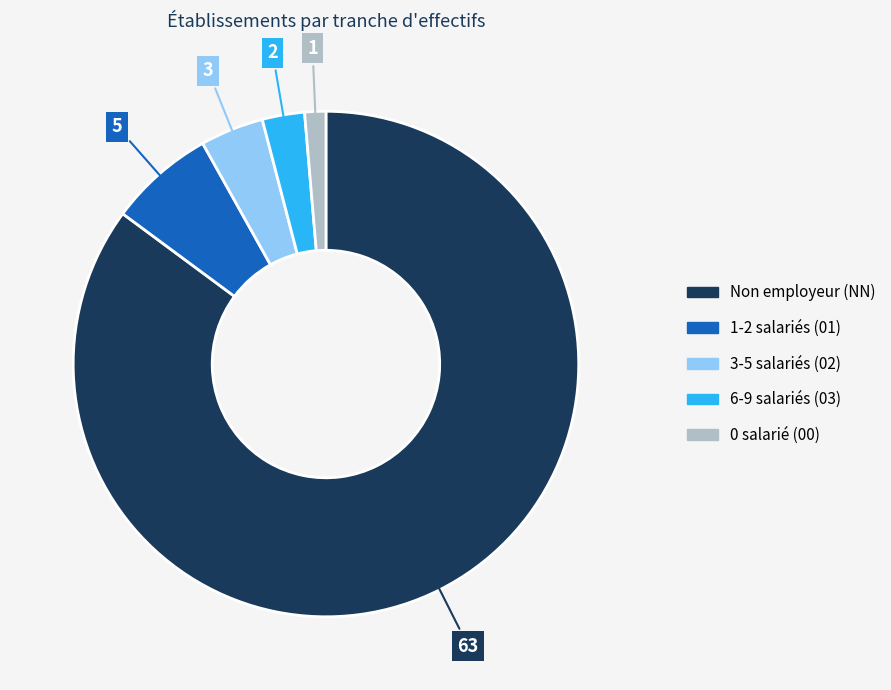

Is there a majority slice in this chart?

Yes